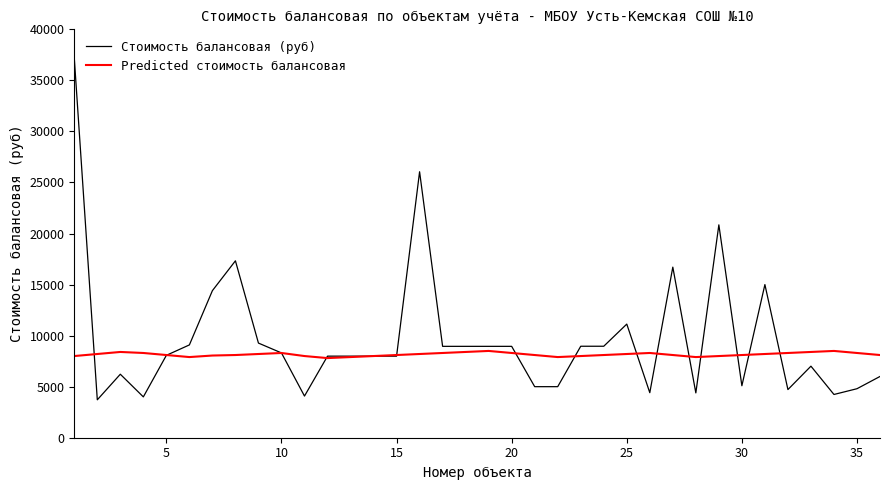

What is the sum of all Стоимость балансовая (руб) values?

347748.8